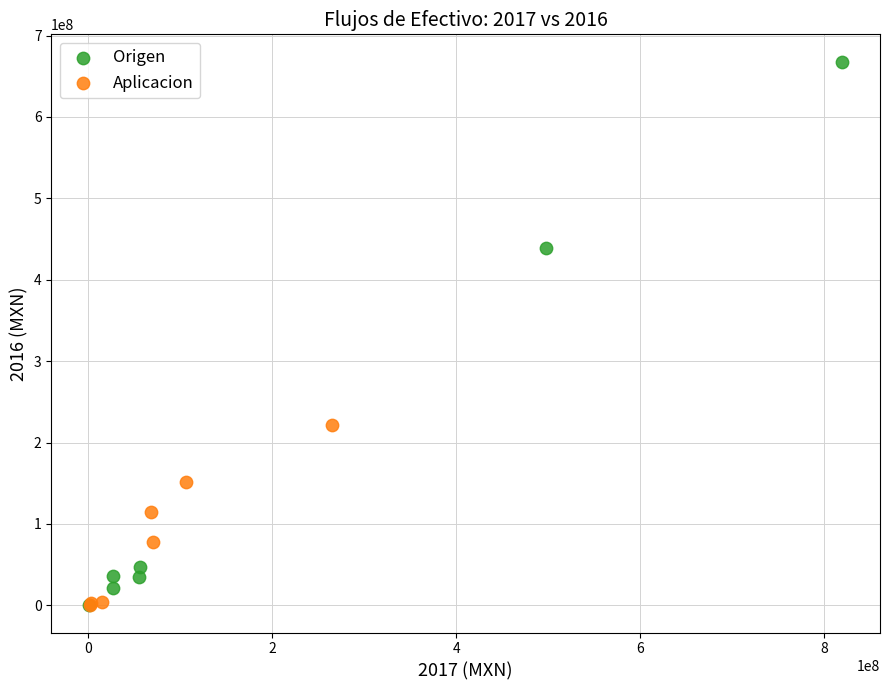

Which series reaches the maximum Y coordinate?

Origen